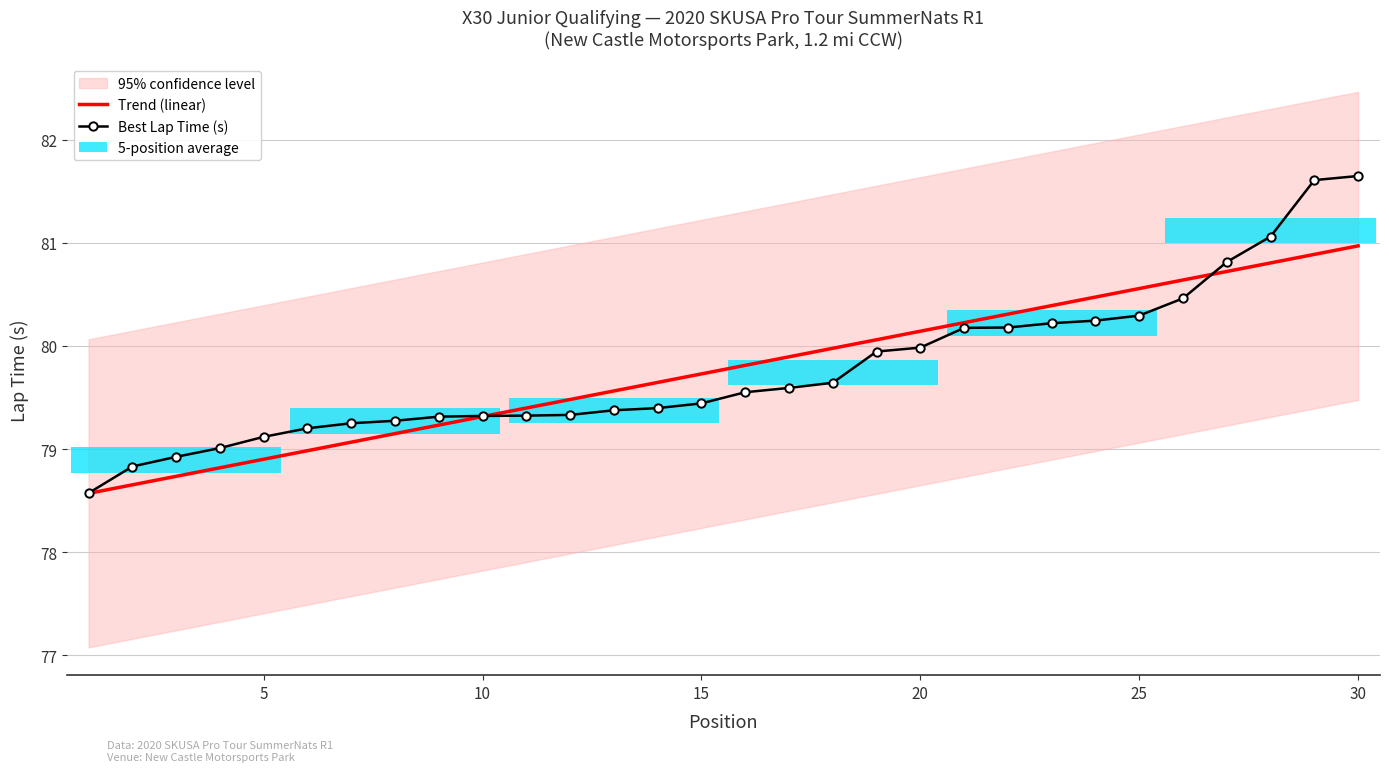

What is the minimum value shown in the chart?

78.6